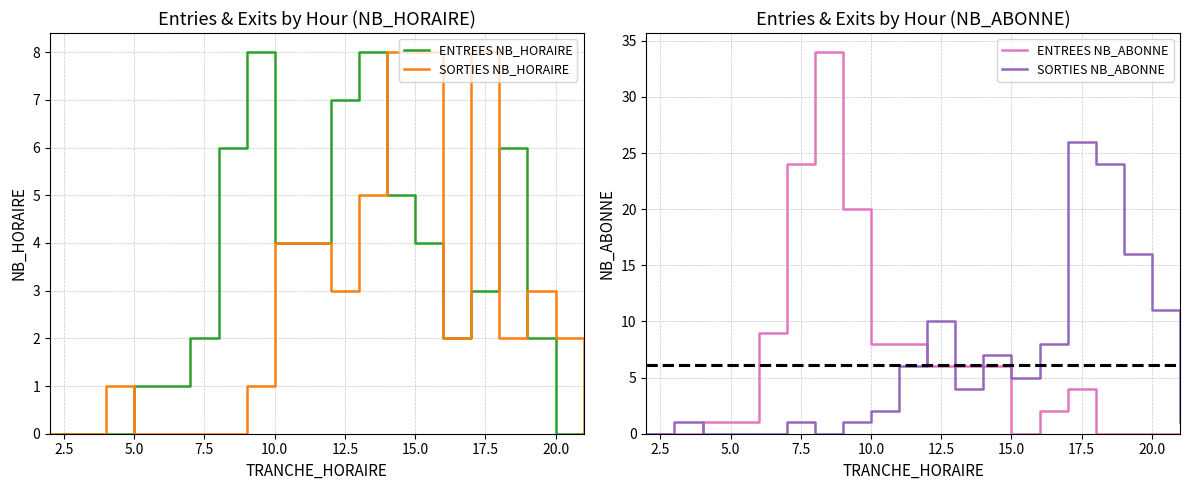

What is the highest value of the ENTREES NB_HORAIRE series?

8